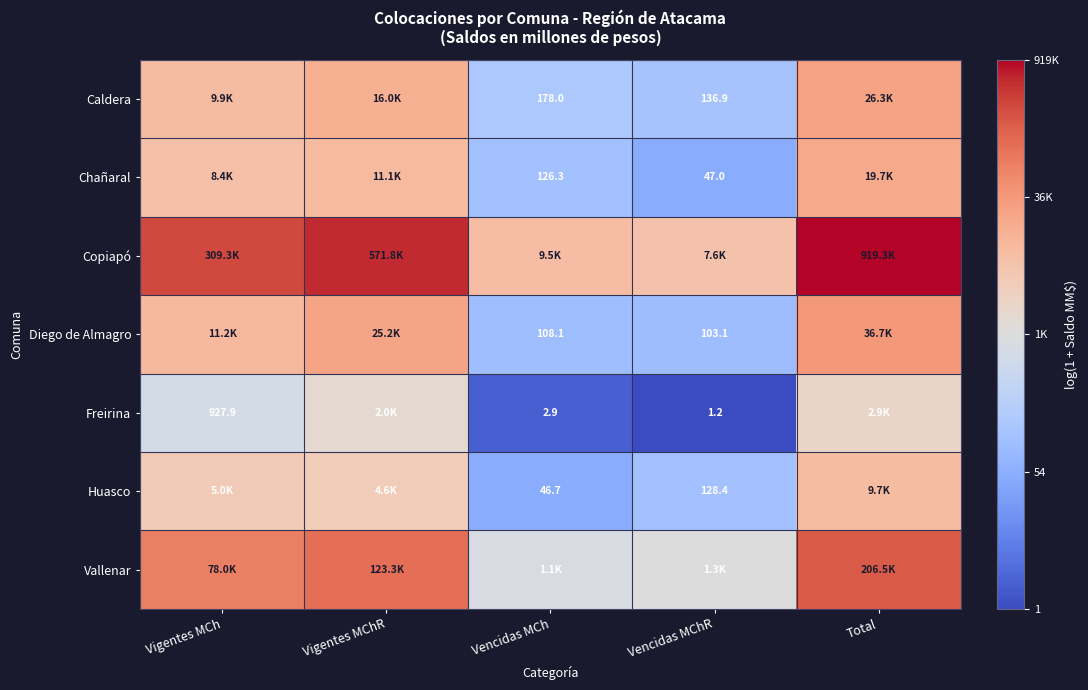

At which label is Freirina closest to 4?

Vencidas MCh